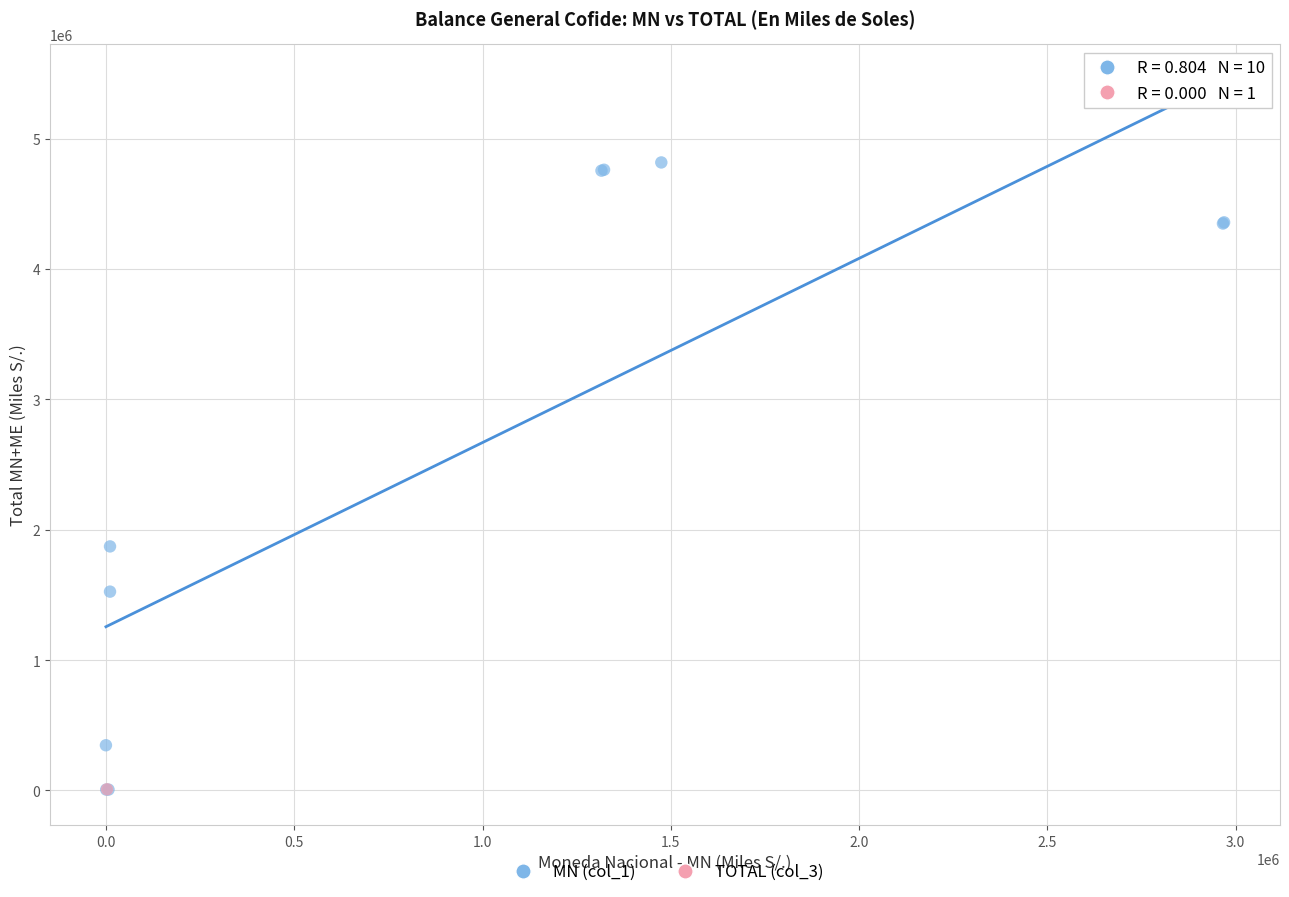

What are all the series names shown in the legend?

MN (col_1), TOTAL (col_3)